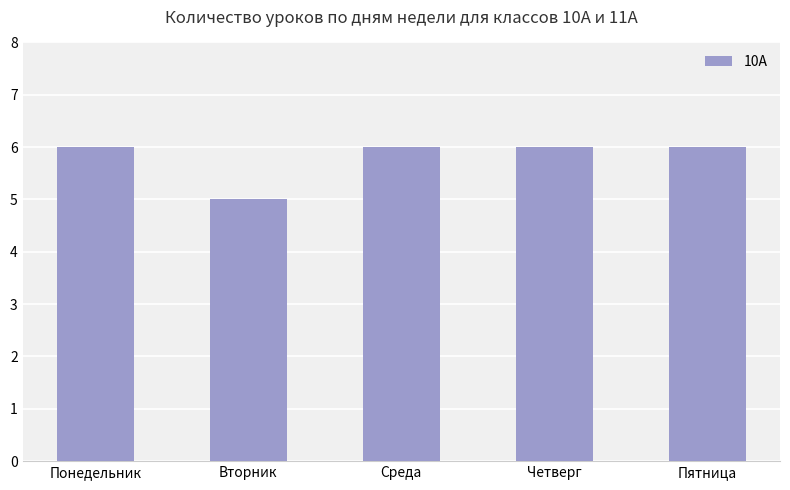

Which has a higher value, Понедельник or Вторник?

Понедельник